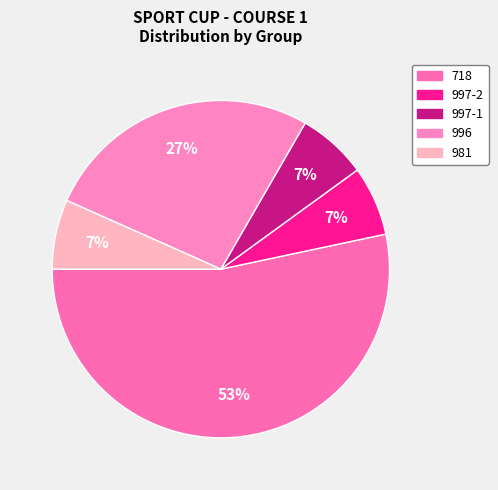

To the nearest percent, what is the combined percentage of 997-1 and 996?

33%